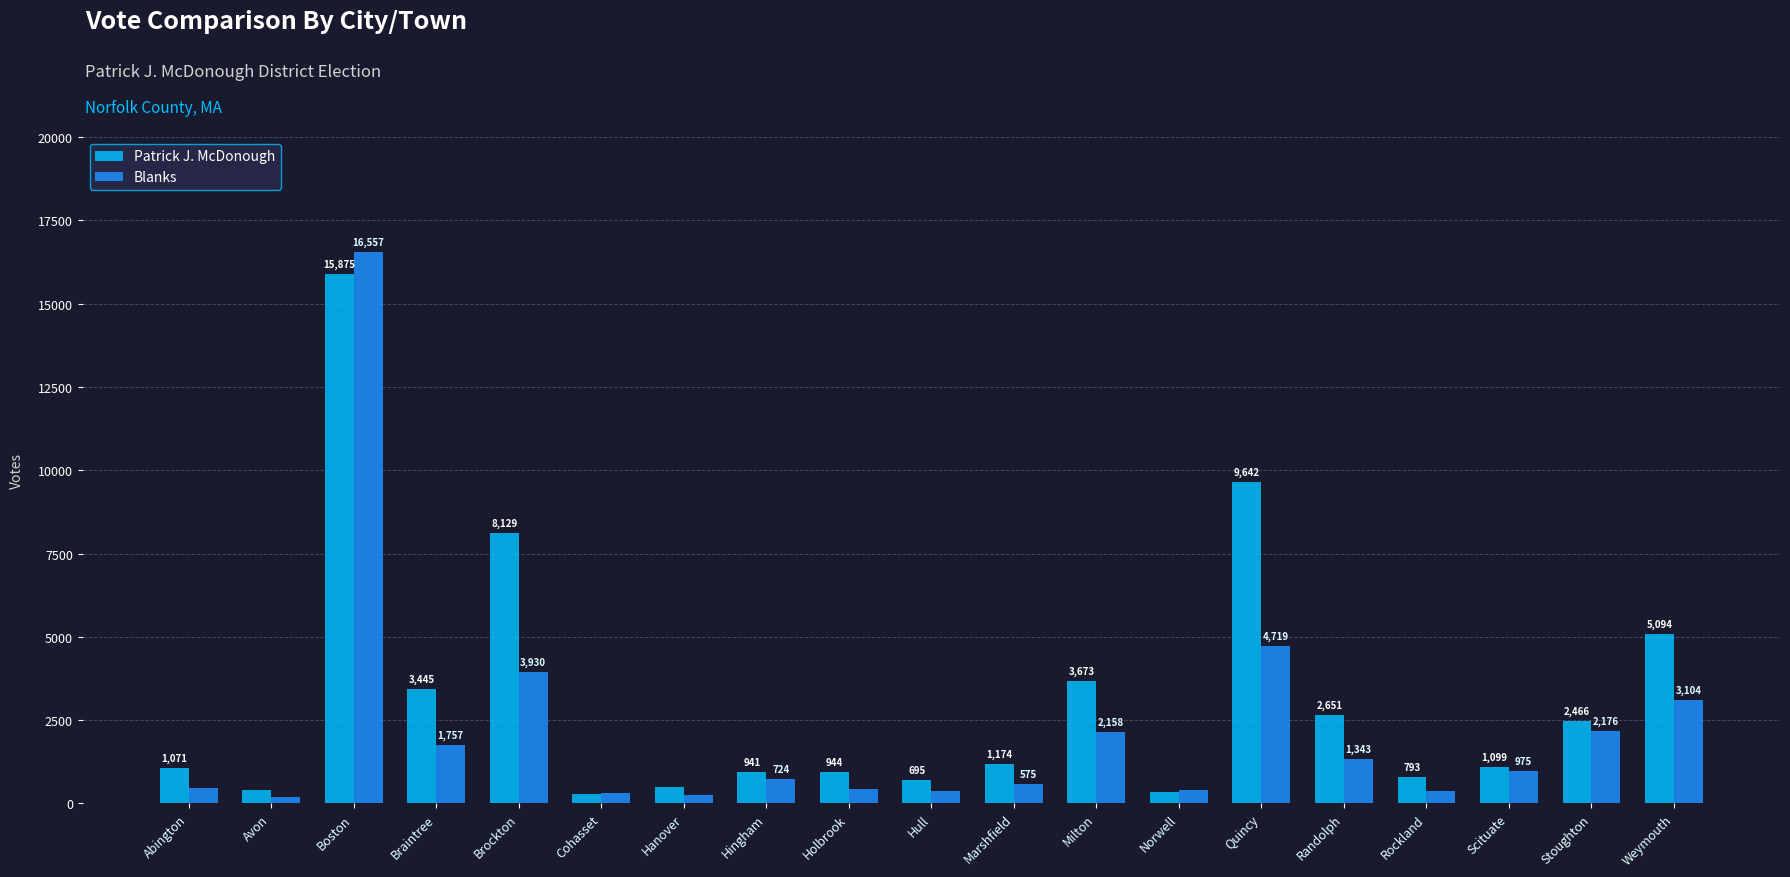

List the labels in order of Patrick J. McDonough value, largest first.

Boston, Quincy, Brockton, Weymouth, Milton, Braintree, Randolph, Stoughton, Marshfield, Scituate, Abington, Holbrook, Hingham, Rockland, Hull, Hanover, Avon, Norwell, Cohasset